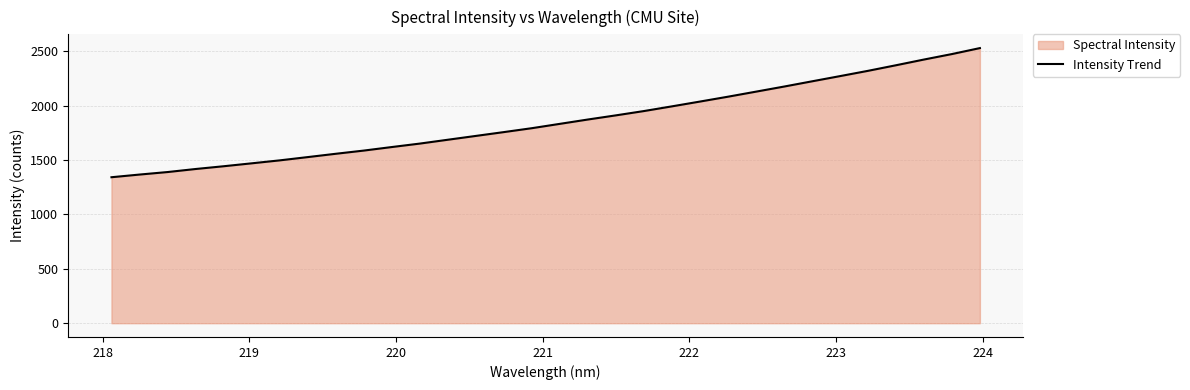

How many lines are shown in the chart?

1